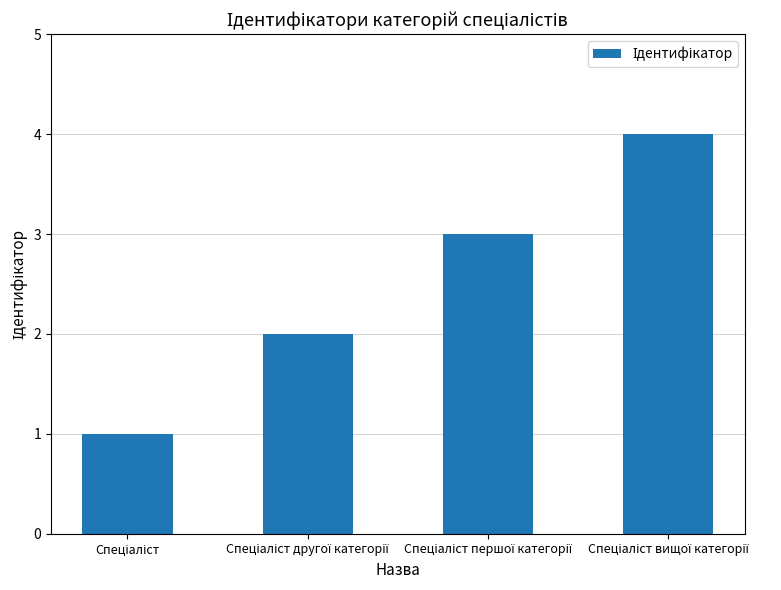

What is the sum of all values?

10